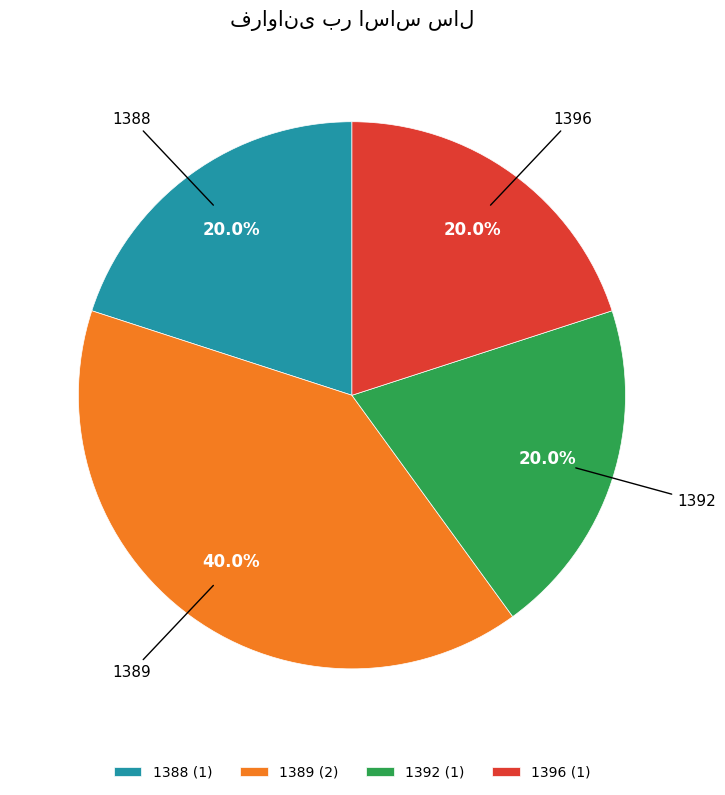

Which category has the biggest portion of the pie?

1389